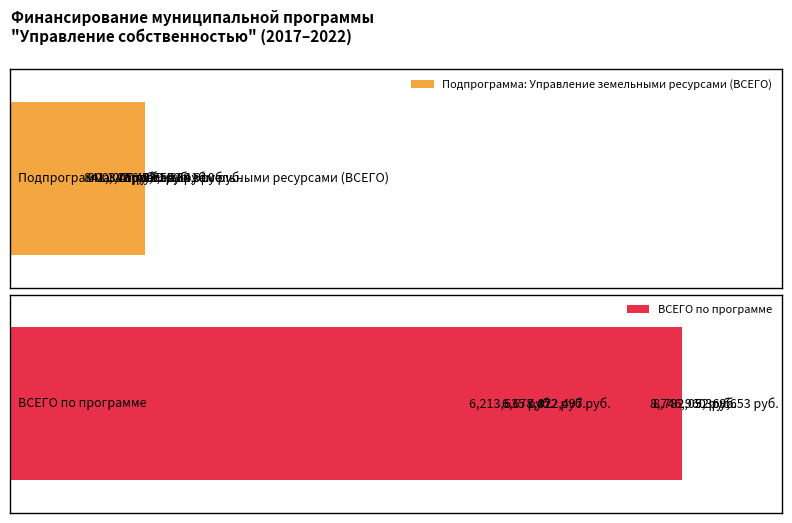

What is the highest value of the ВСЕГО по программе series?

9369652.8